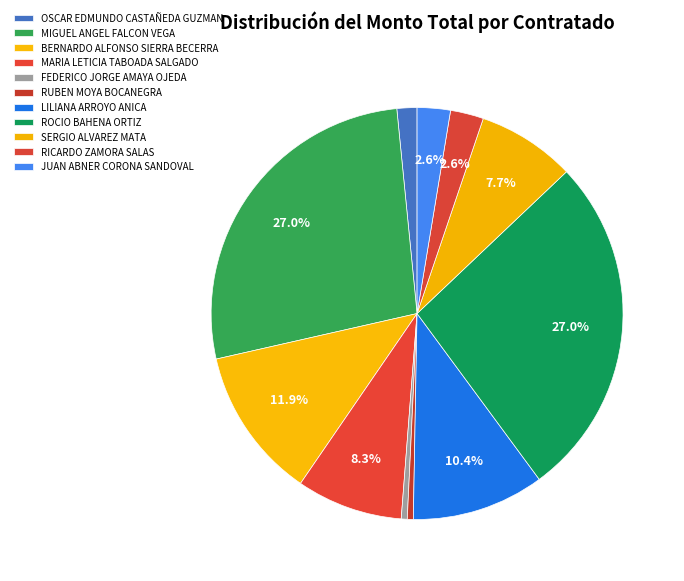

Which slice is the largest?

MIGUEL ANGEL FALCON VEGA